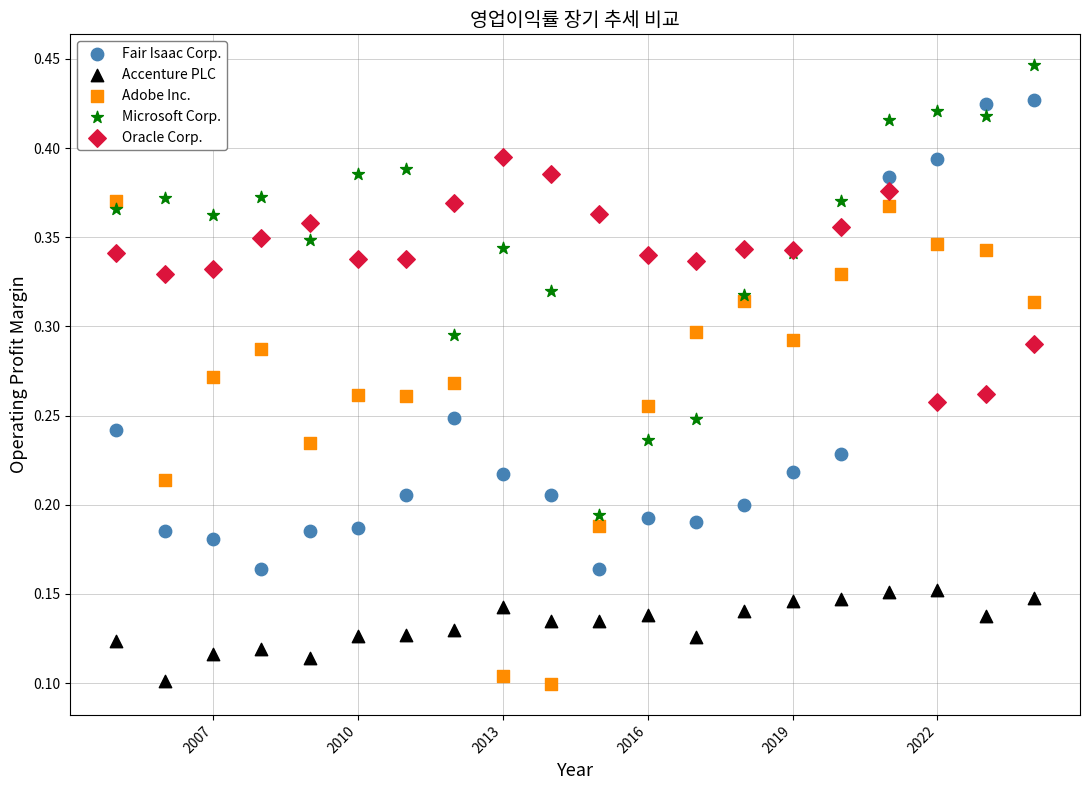

What is the X range (max minus min) for the scatter plot?

19.0